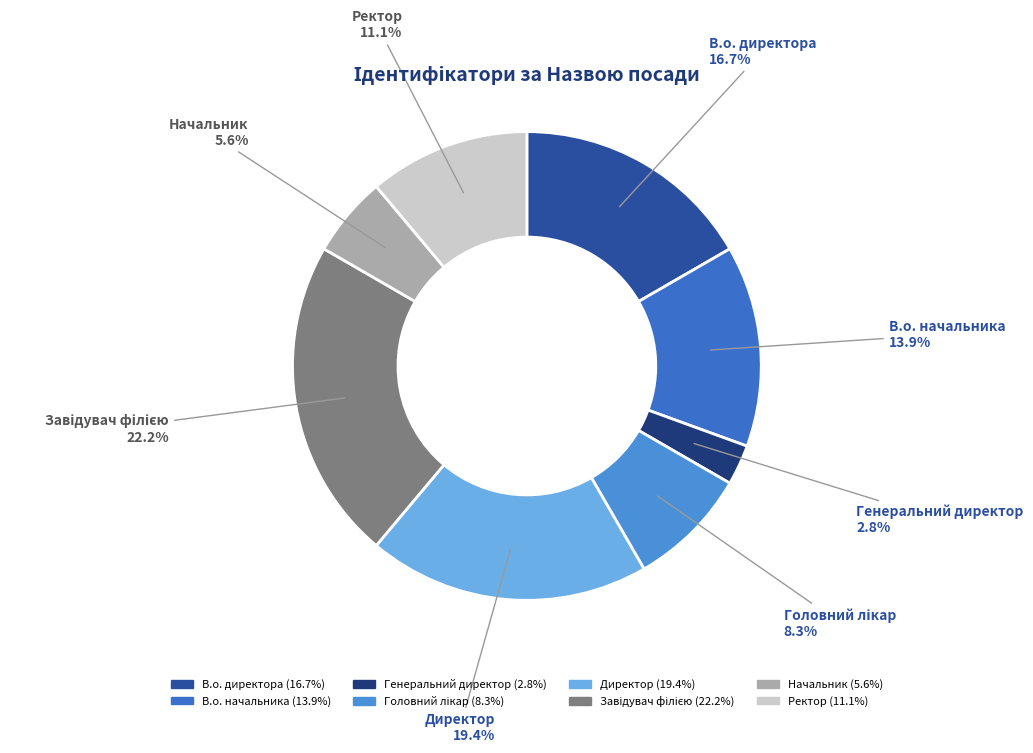

Do В.о. начальника and Директор together represent more than half of the pie?

No